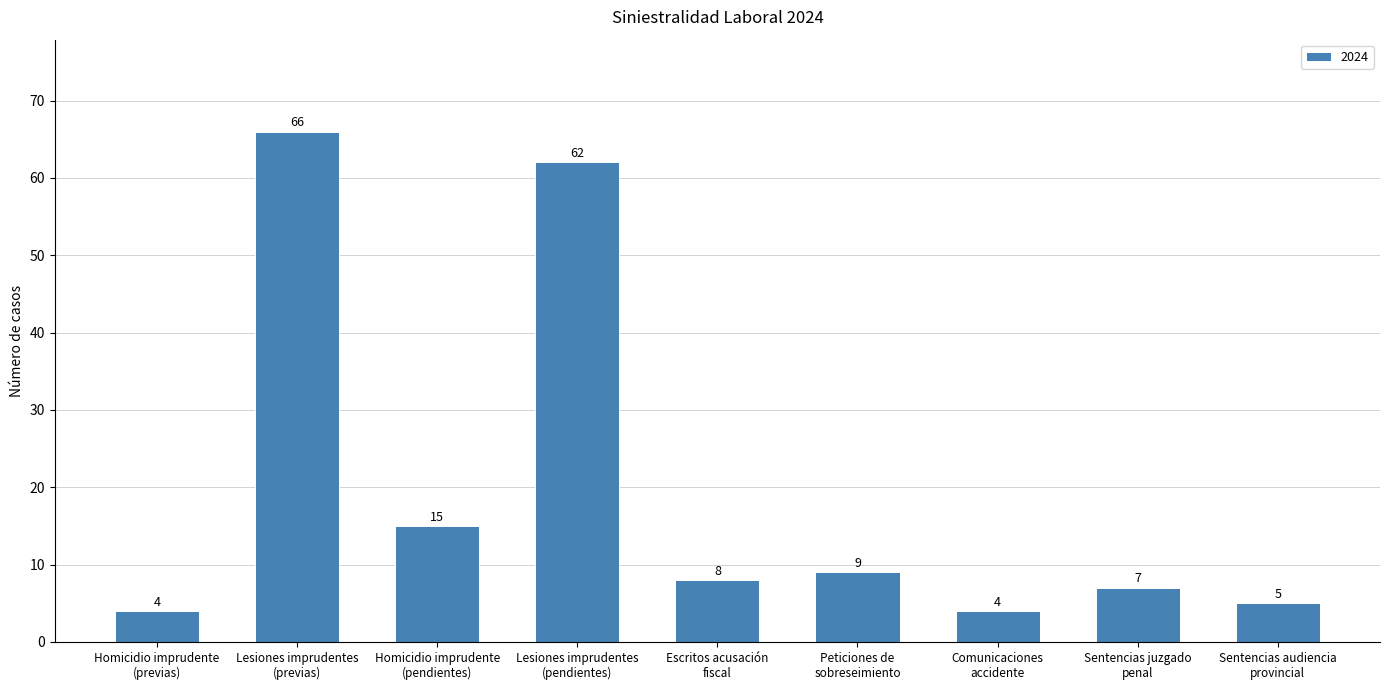

What is the value of the 5th bar from the left?

8